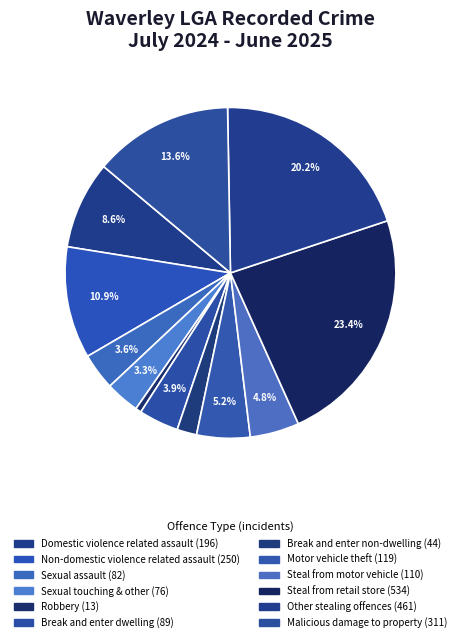

How many segments does this pie chart have?

12